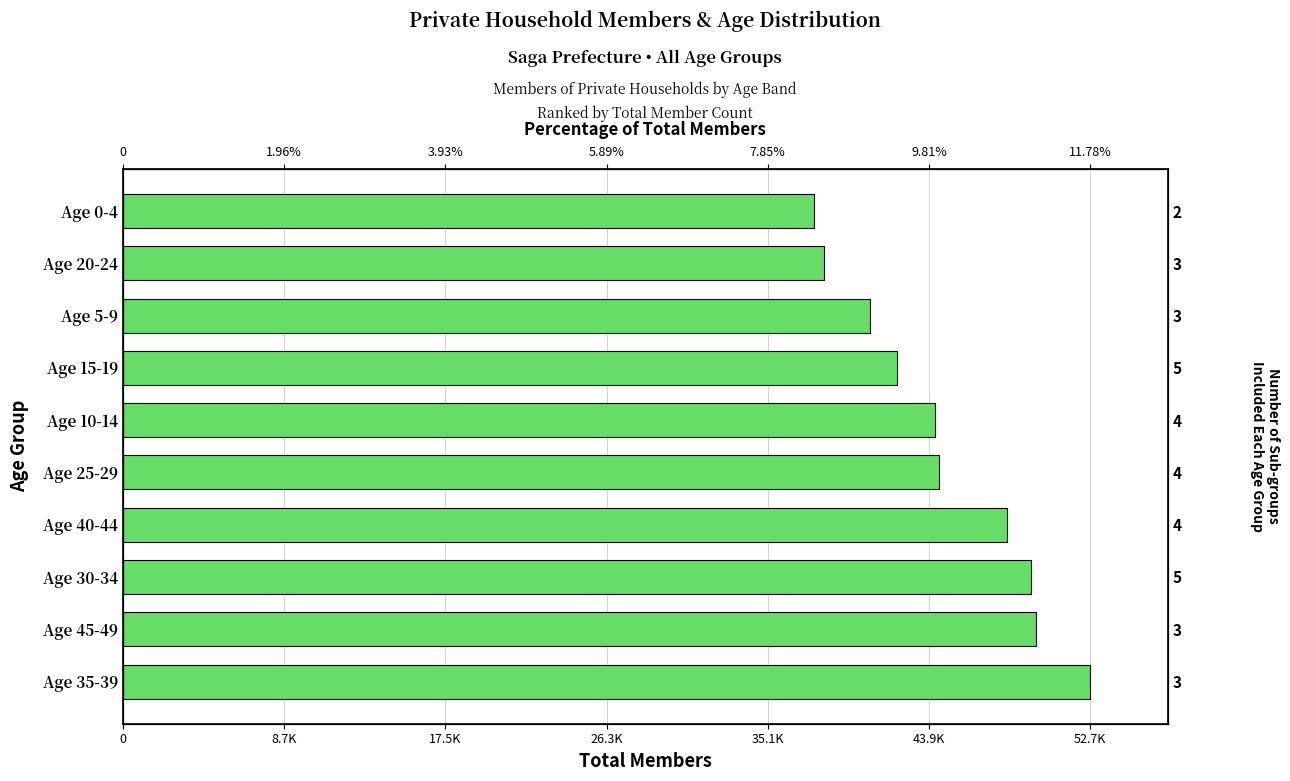

The value at Age 35-39 is 52771. True or false?

True